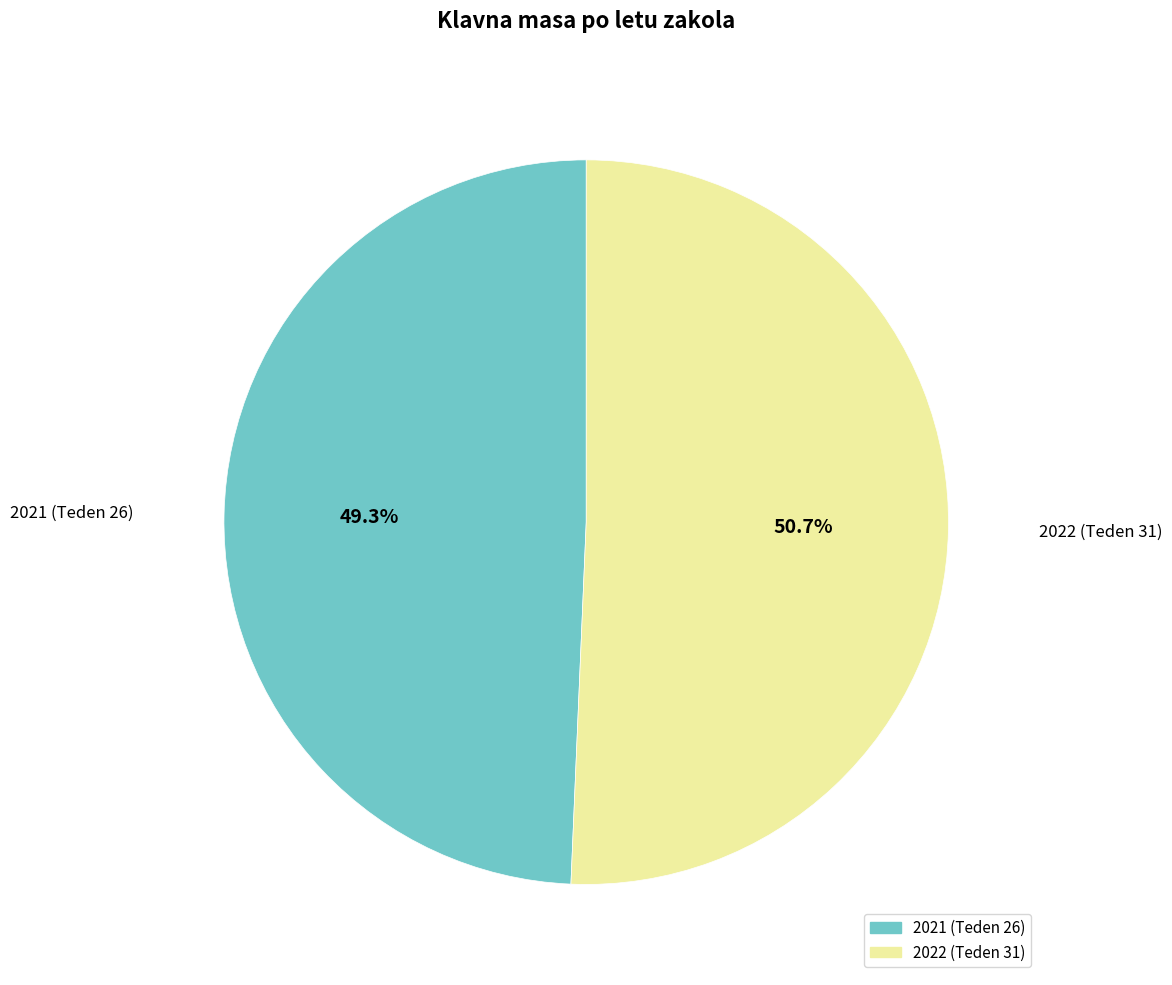

The 2022 (Teden 31) slice represents 60% of the pie. True or false?

False